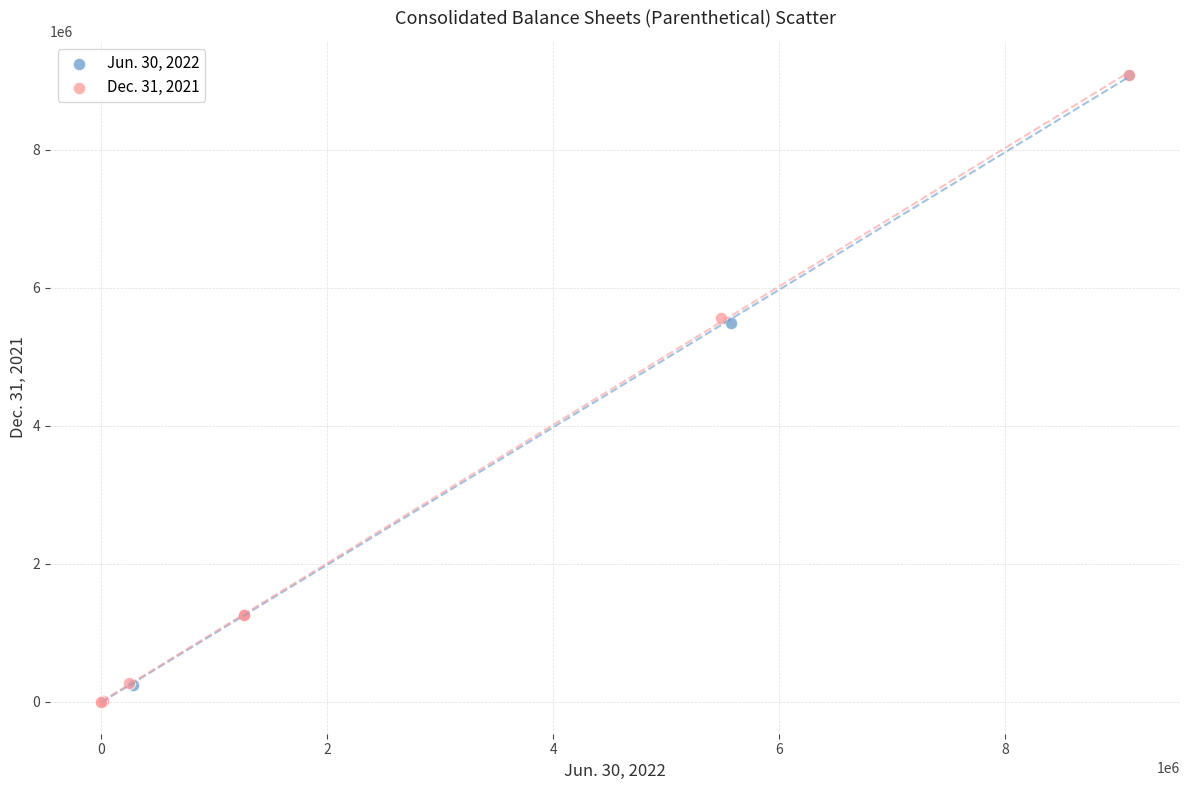

What are all the series names shown in the legend?

Jun. 30, 2022, Dec. 31, 2021